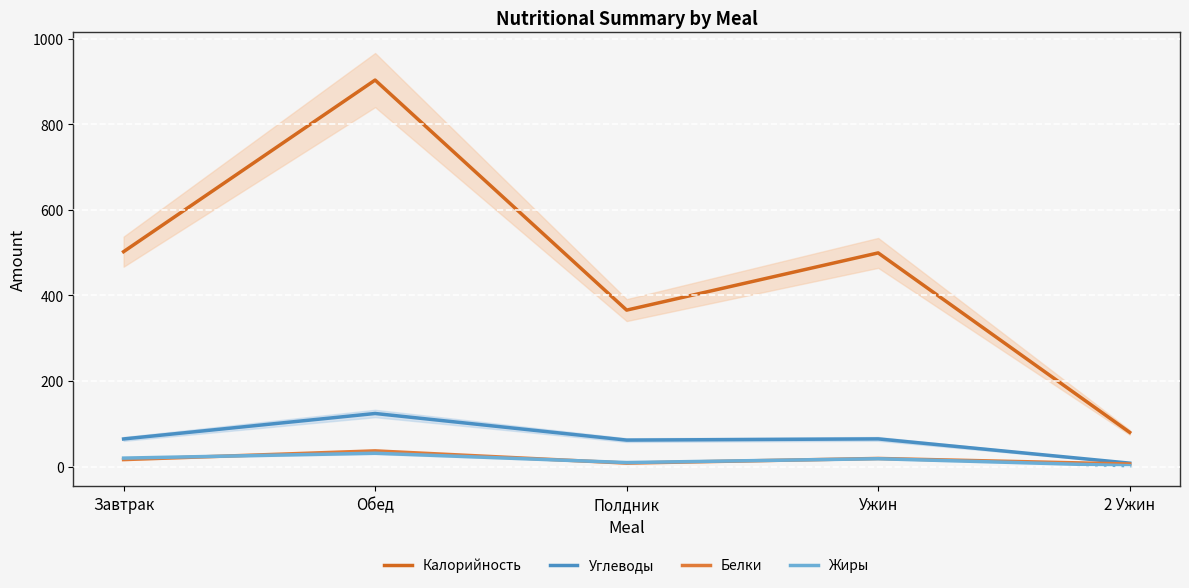

Is the value of Белки at Завтрак greater than the value of Жиры at Завтрак?

No